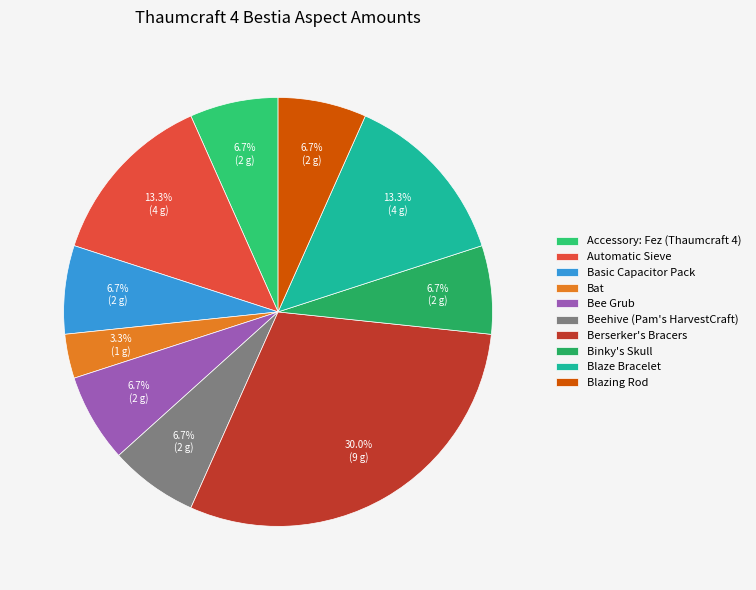

Is Binky's Skull the majority of the pie?

No